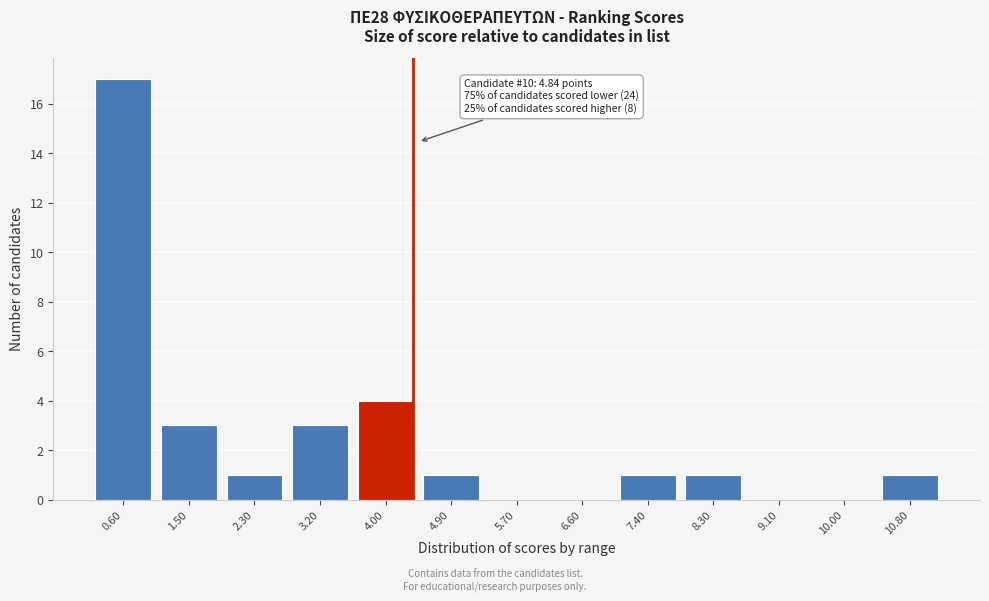

Reading left to right, extract all data points from this chart.

0.60=17	1.50=3	2.30=1	3.20=3	4.00=4	4.90=1	5.70=0	6.60=0	7.40=1	8.30=1	9.10=0	10.00=0	10.80=1